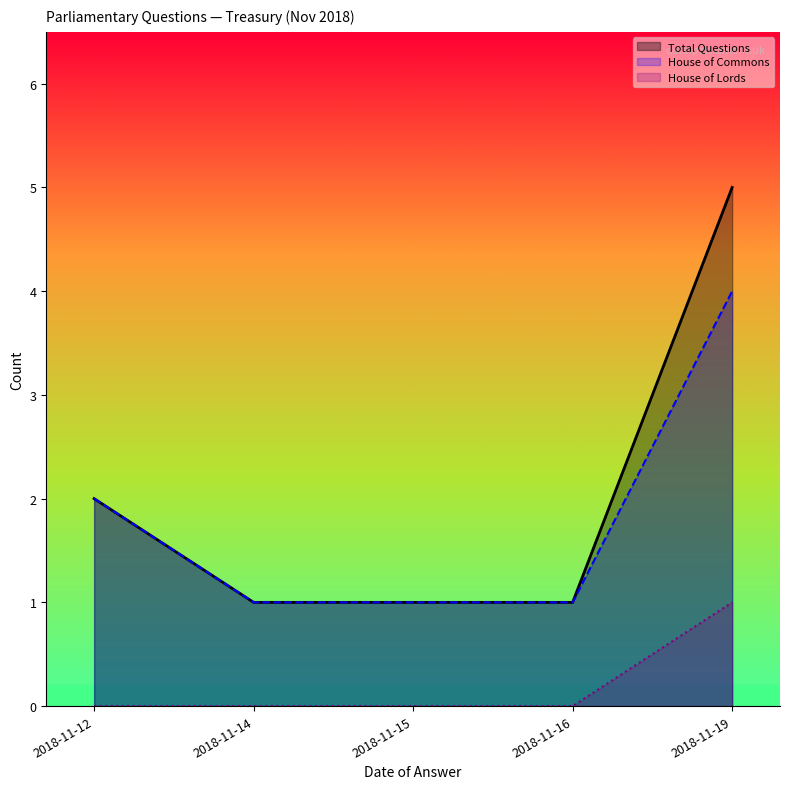

True or false: House of Lords and House of Commons intersect in this chart.

False